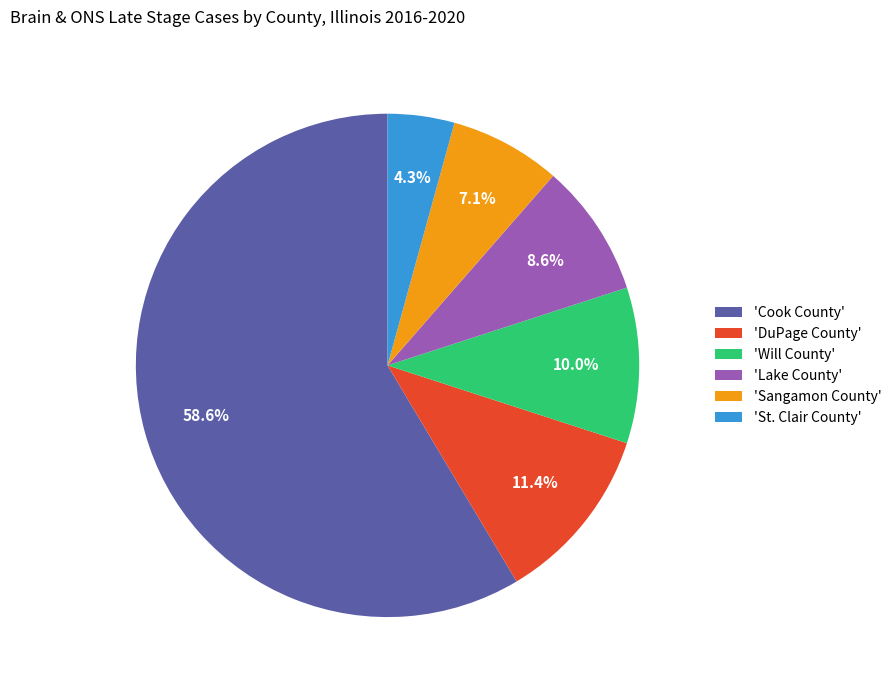

Approximately how many times larger is the value at 'Sangamon County' compared to 'Will County'?

0.7